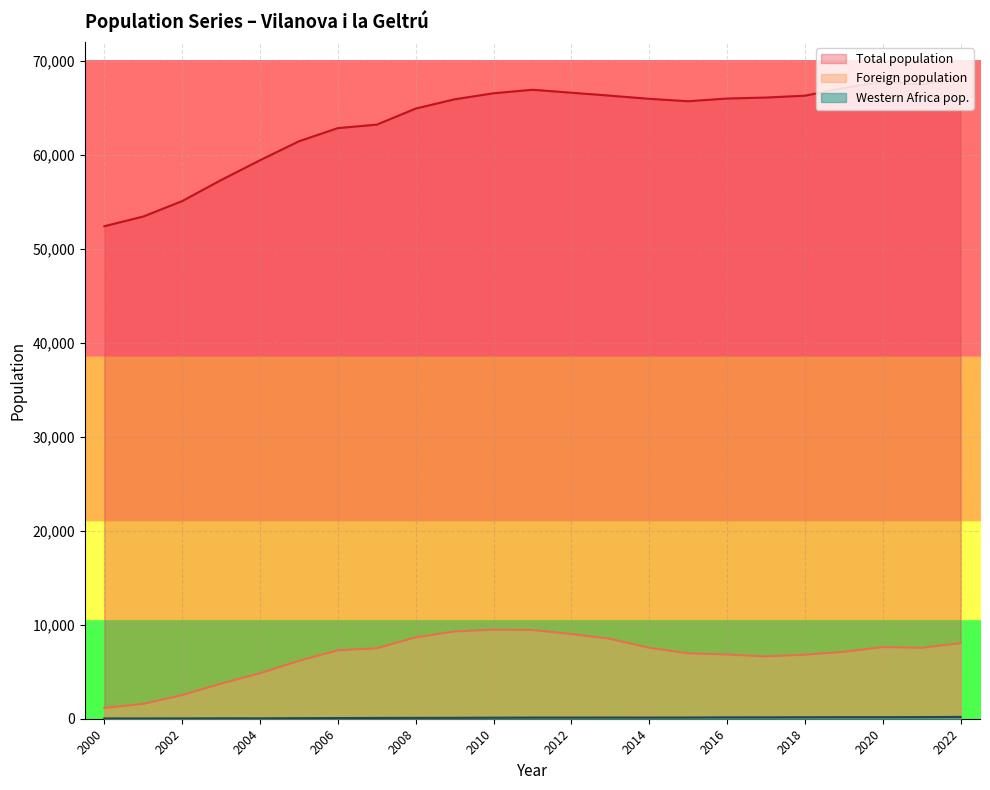

What are all the series names shown in the legend?

Total population, Foreign population, Western Africa pop.